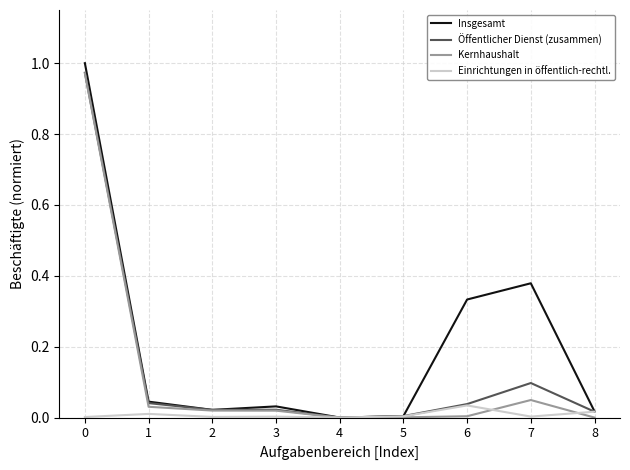

Is it true that Einrichtungen in öffentlich-rechtl. equals 0.0 at 3?

True